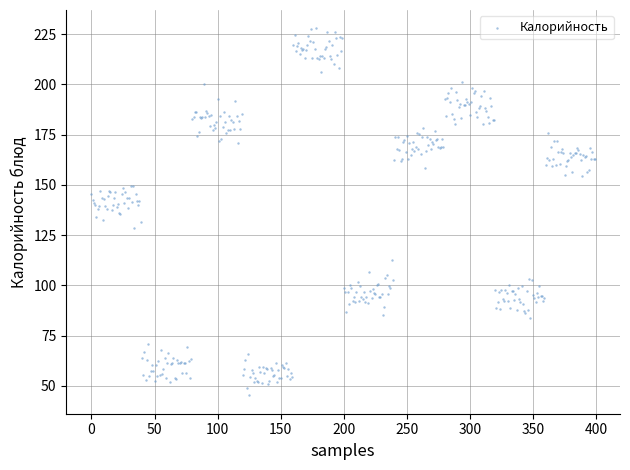

What is the range of Y values (max minus min)?

182.7